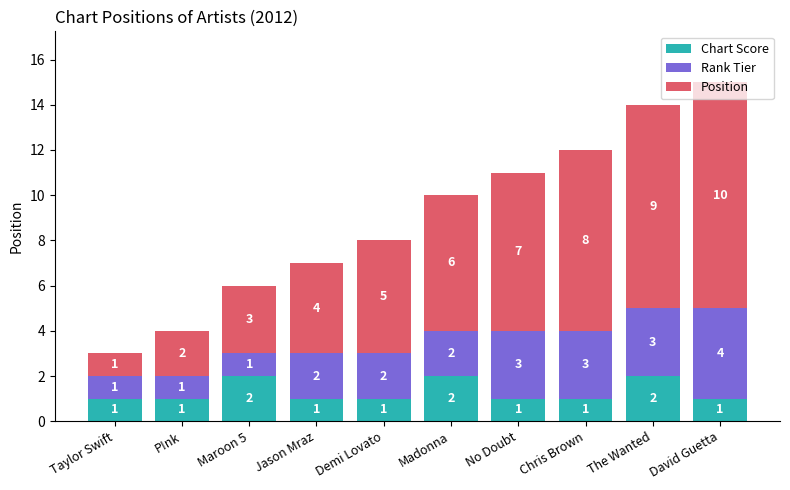

Does the chart contain any negative values?

No